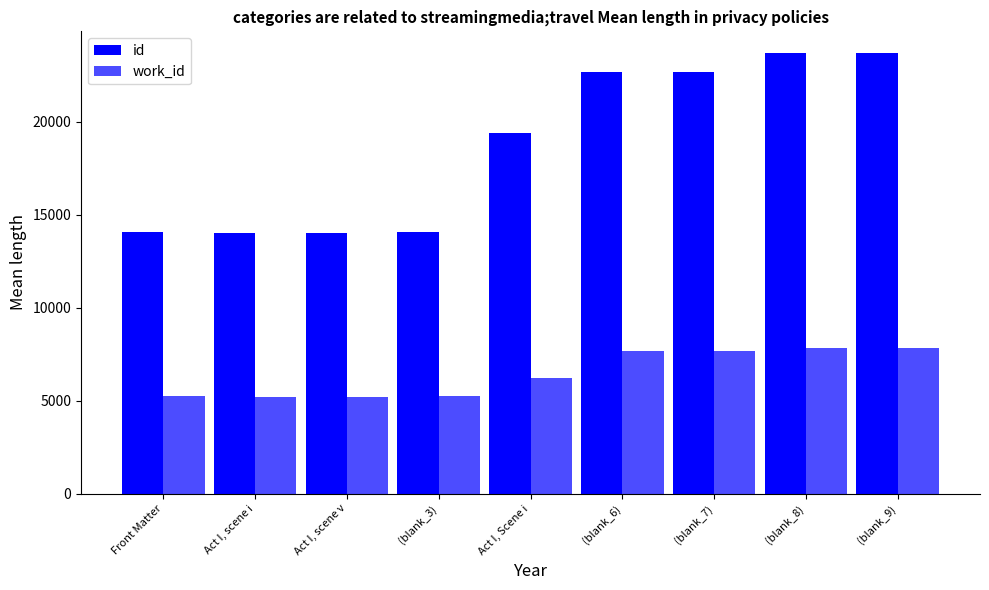

How many groups of bars are there?

9